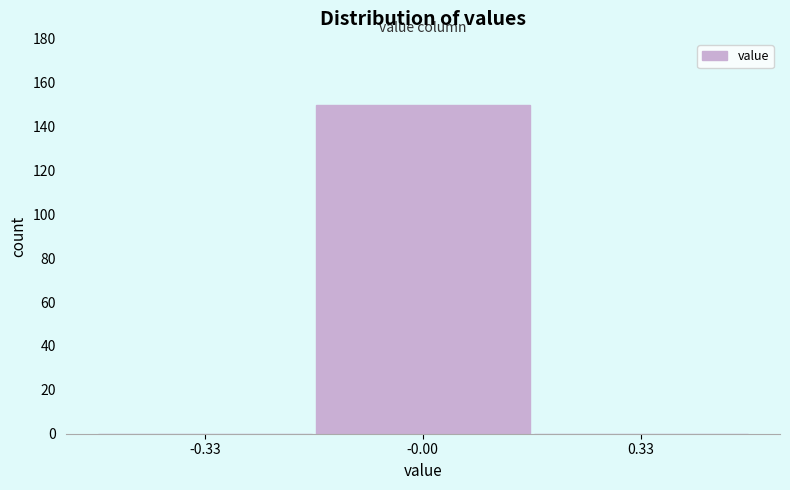

Reading left to right, transcribe this chart: for each bar, give the range it covers on the x-axis and its height. Neither the bar edges nor the heights are printed on the chart, so give them approximately, as read against the axes.

-0.50 to -0.15: 0
-0.15 to 0.15: 150
0.15 to 0.50: 0